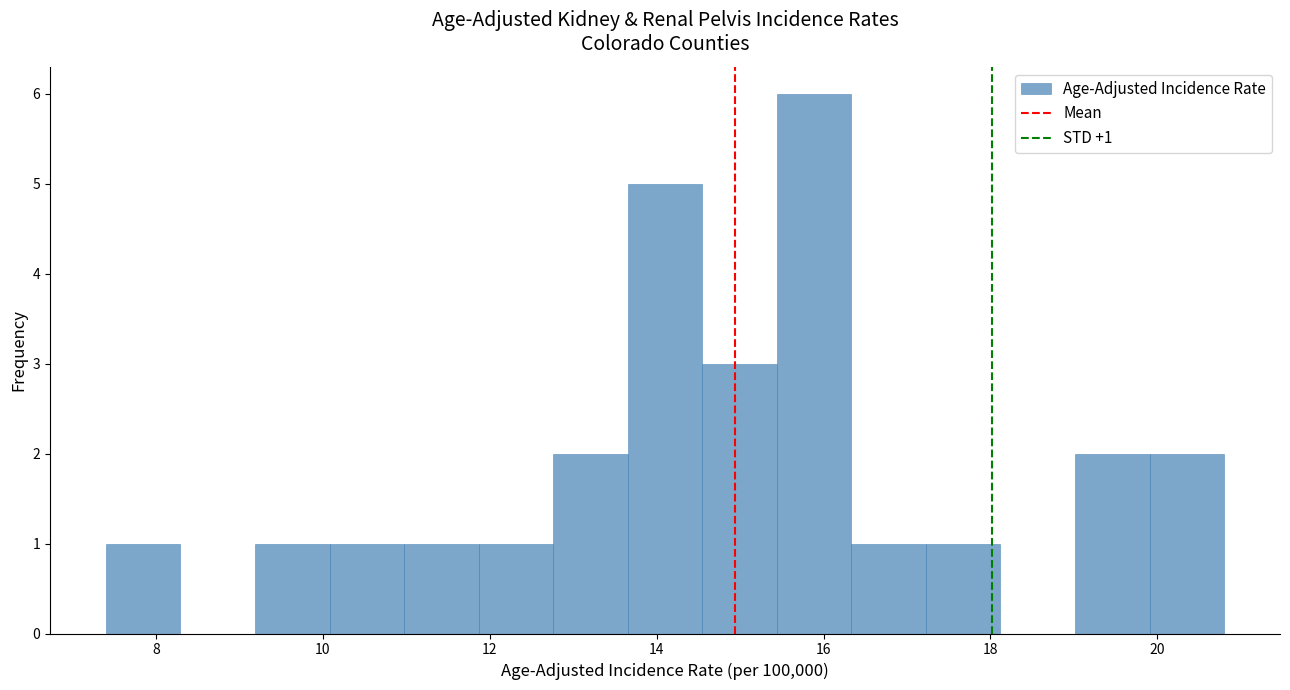

Over which range of the x-axis is the bar tallest?

15.4 to 16.4